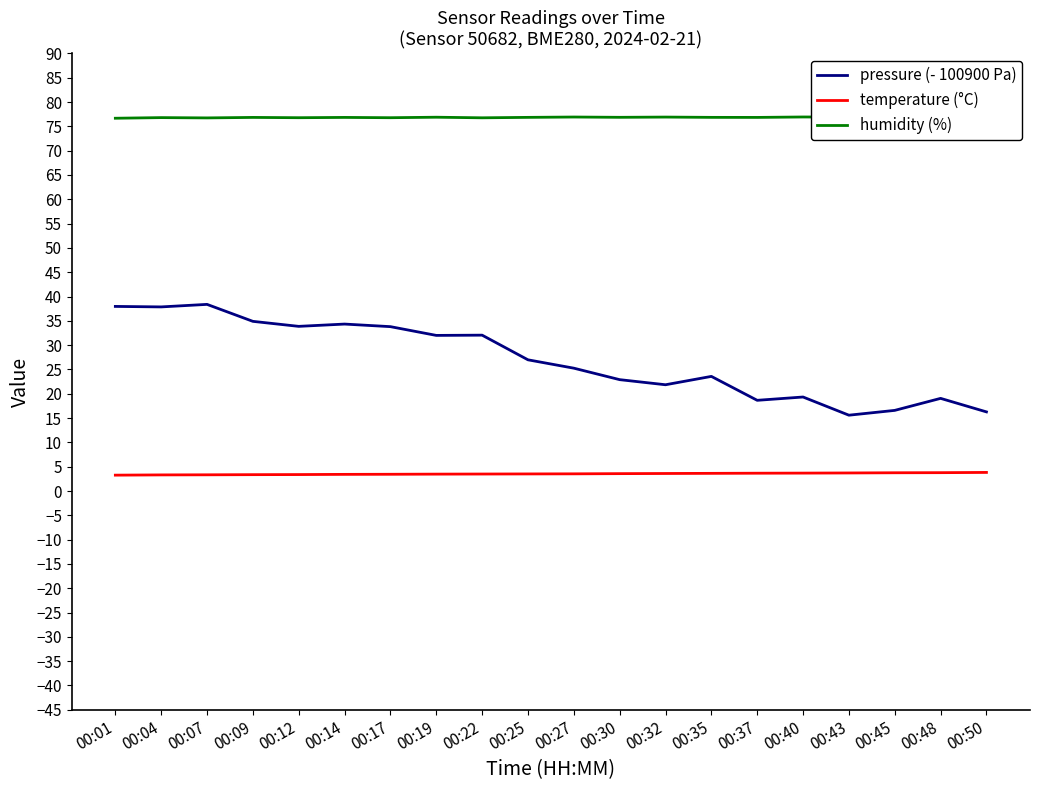

Rank the series by their maximum value, from lowest to highest.

temperature (°C), pressure (- 100900 Pa), humidity (%)